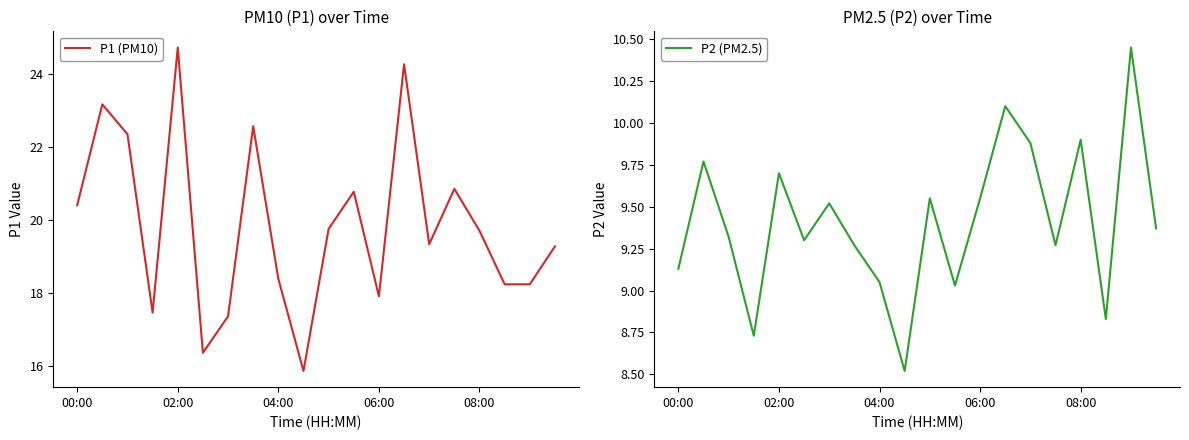

Is it true that P2 (PM2.5) equals 15.1 at 06:00?

False